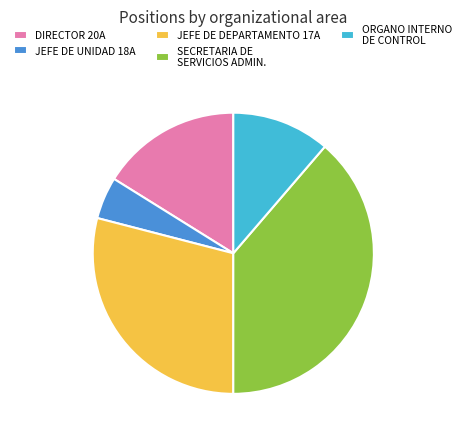

Between ORGANO INTERNO DE CONTROL and SECRETARIA DE SERVICIOS ADMIN., which is larger?

SECRETARIA DE SERVICIOS ADMIN.